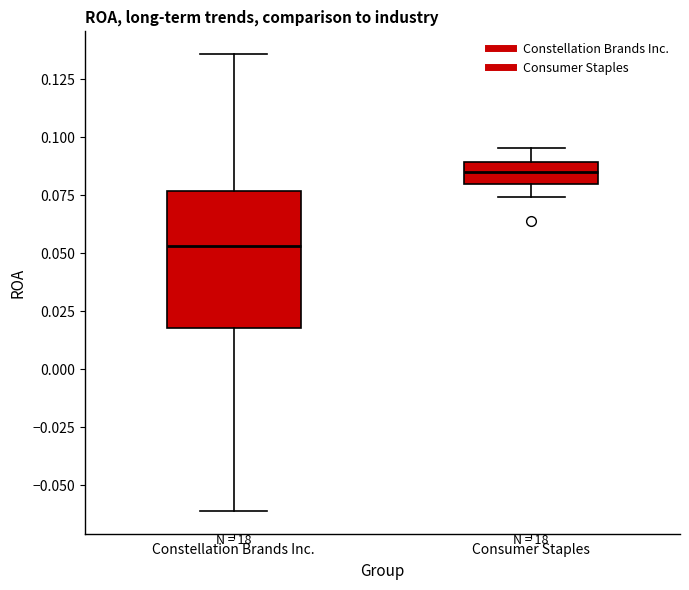

Reading left to right, read every box against the y-axis: the position of its median line, the range the box covers, and the ends of its whiskers. The values are not printed on the chart, so give them approximately, as read against the axis.

Constellation Brands Inc.: median 0.055, box 0.020 to 0.075, whiskers -0.060 to 0.135
Consumer Staples: median 0.085, box 0.080 to 0.090, whiskers 0.075 to 0.095